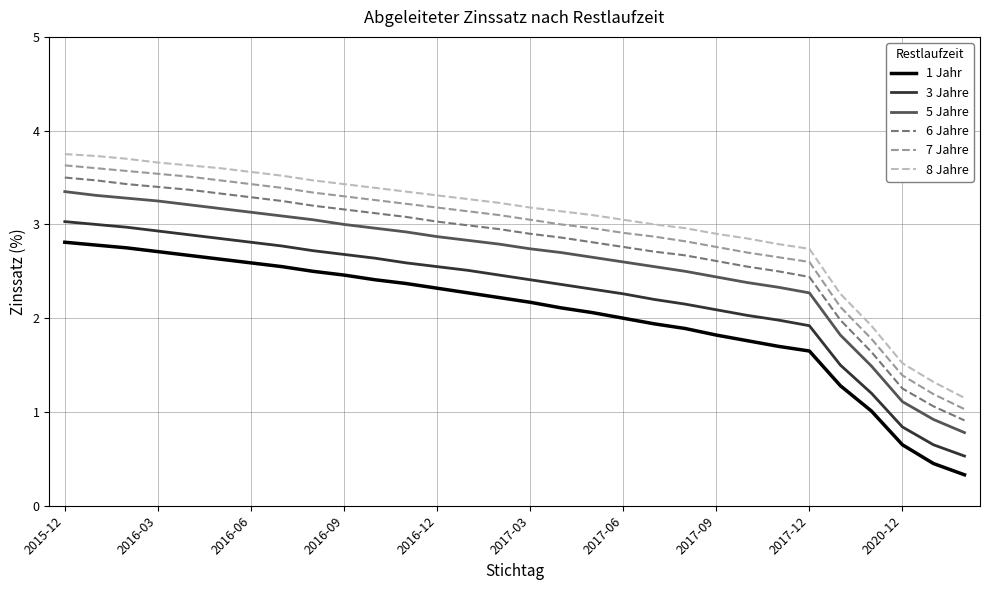

What is the difference between the maximum and minimum values in the 1 Jahr series?

2.5